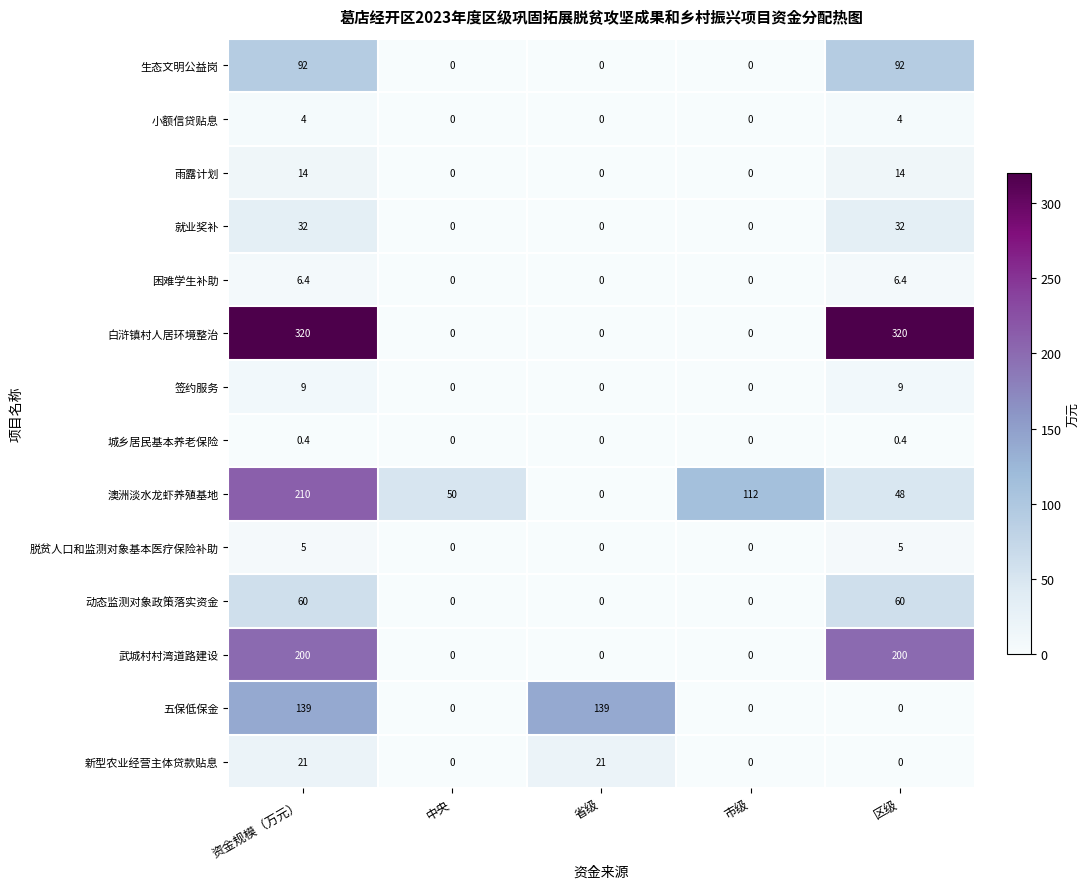

At which category is the sum across all series the highest?

资金规模（万元）